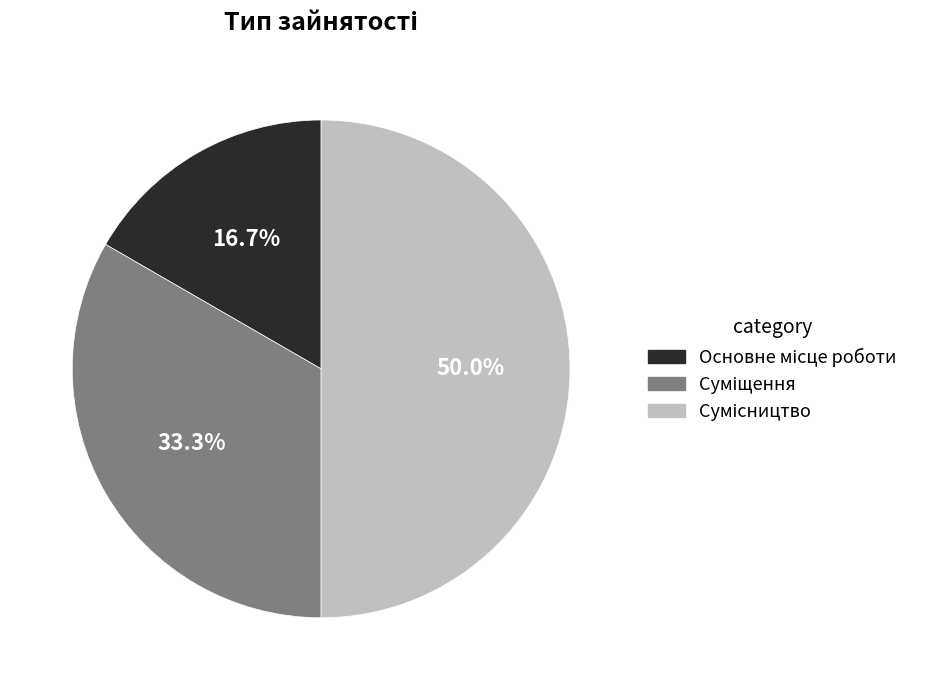

Rank the categories by value from lowest to highest.

Основне місце роботи, Суміщення, Сумісництво